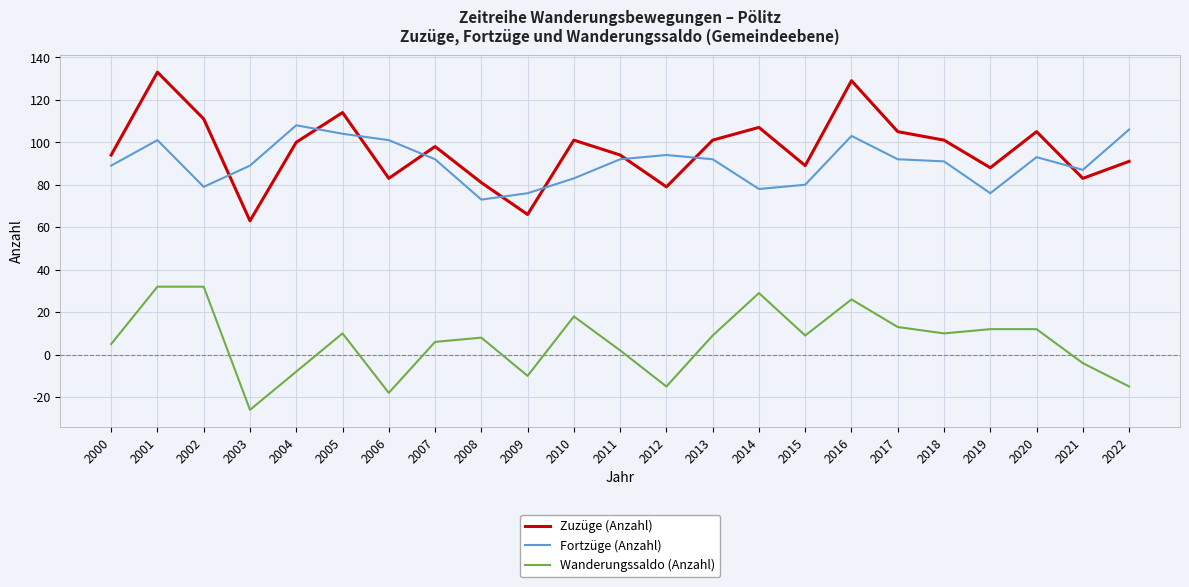

True or false: Fortzüge (Anzahl) has more than 1 interior local peaks.

True